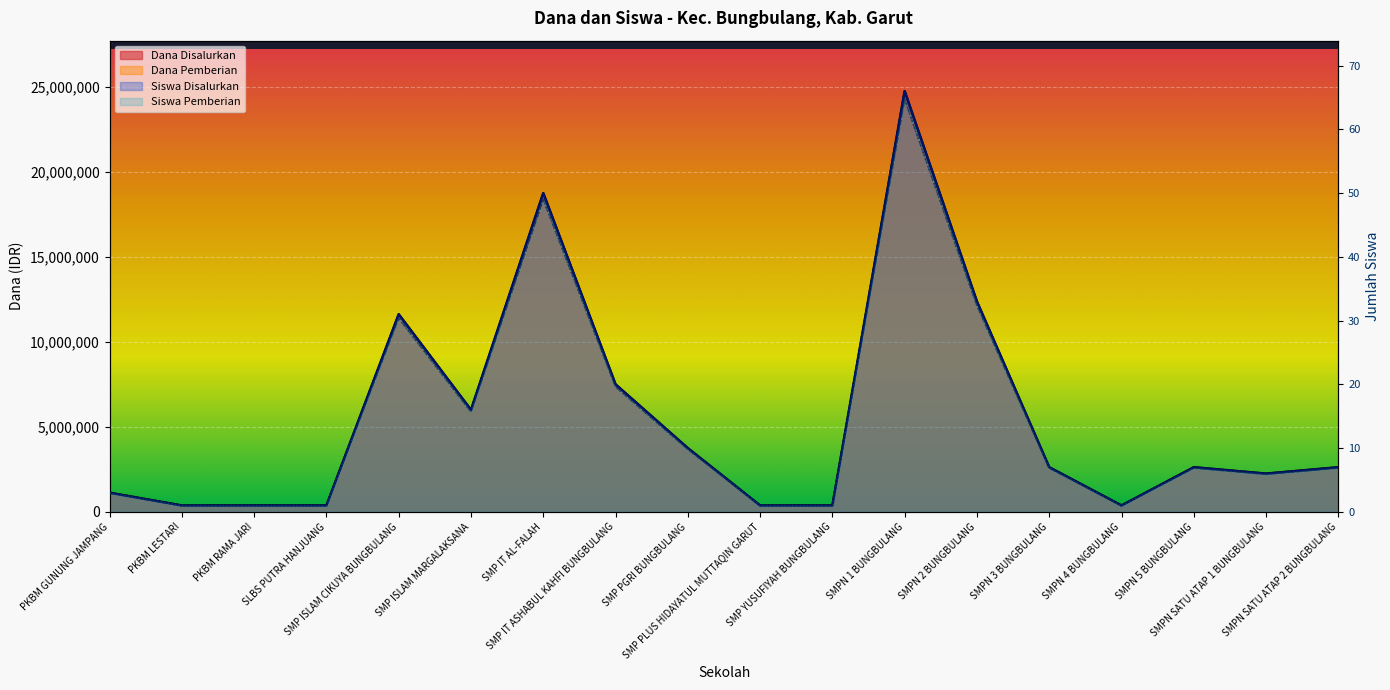

At which label is Dana Pemberian closest to 12311250?

SMPN 2 BUNGBULANG